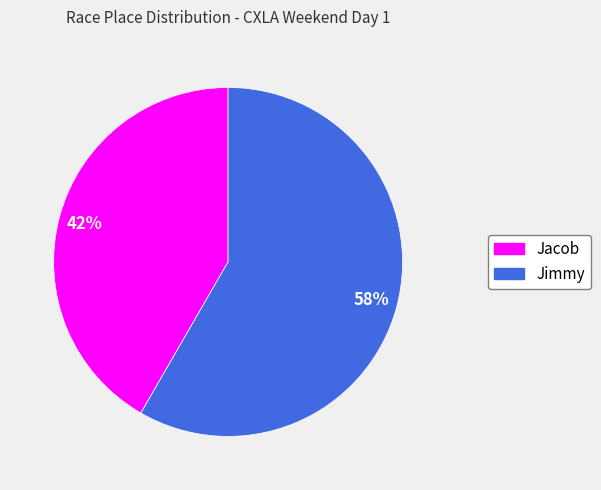

Does Jacob represent more than half of the total?

No